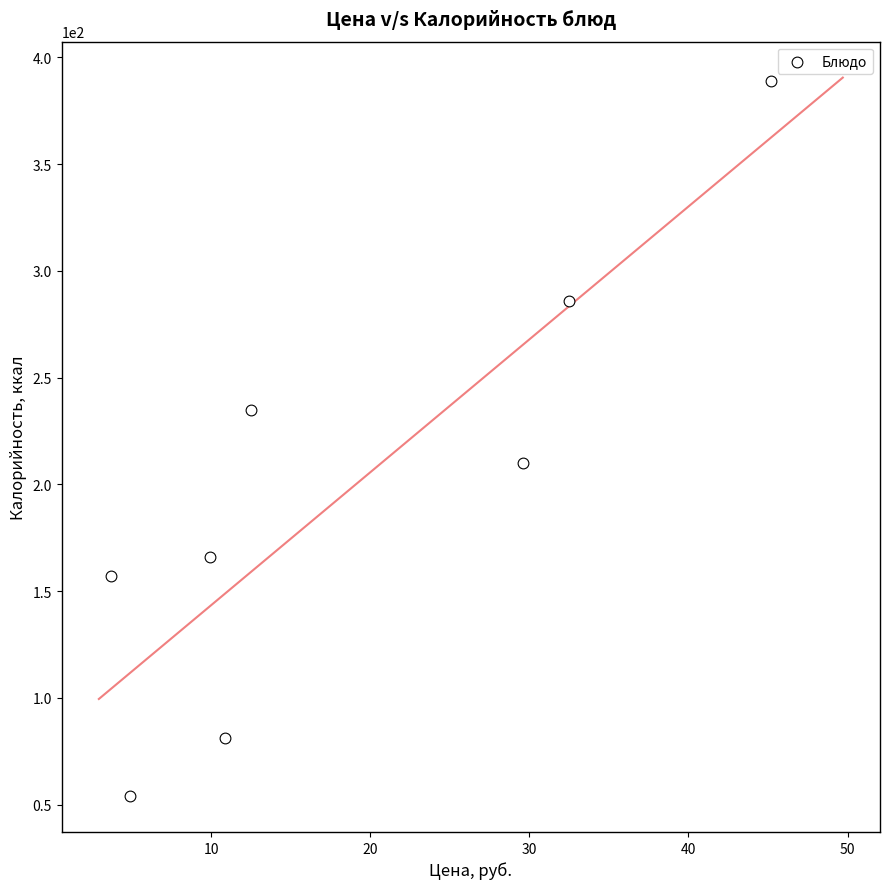

What is the range of Y values (max minus min)?

335